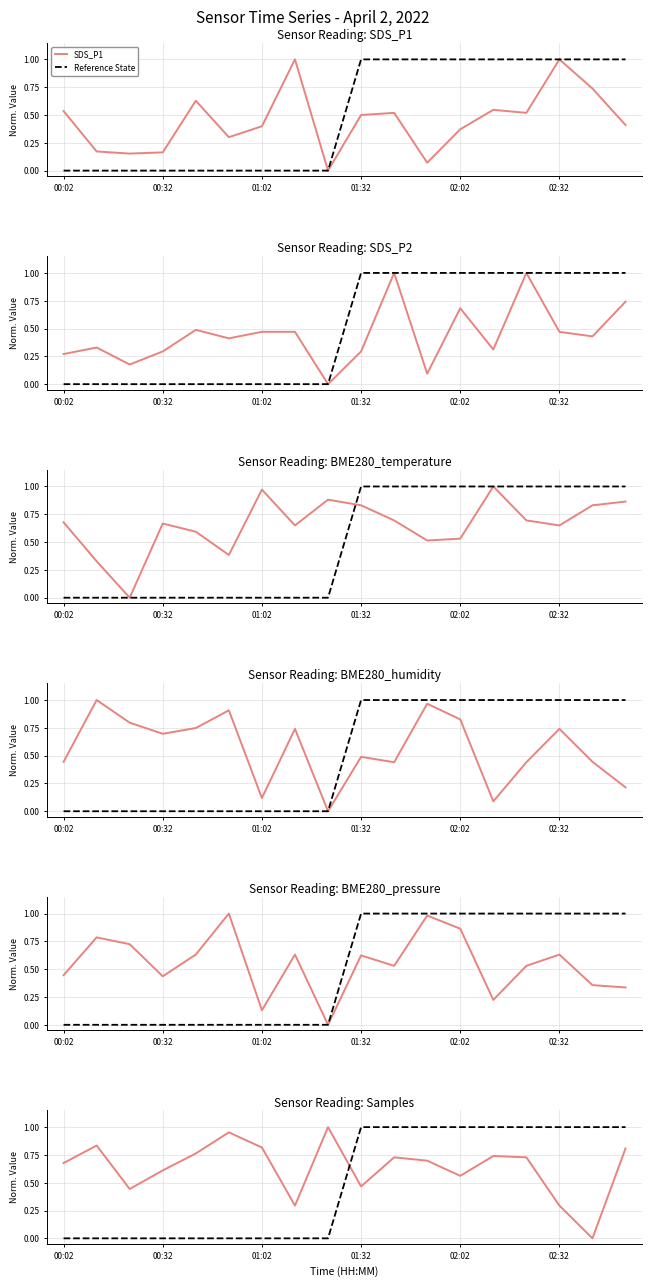

What position from the left is 02:12?

14